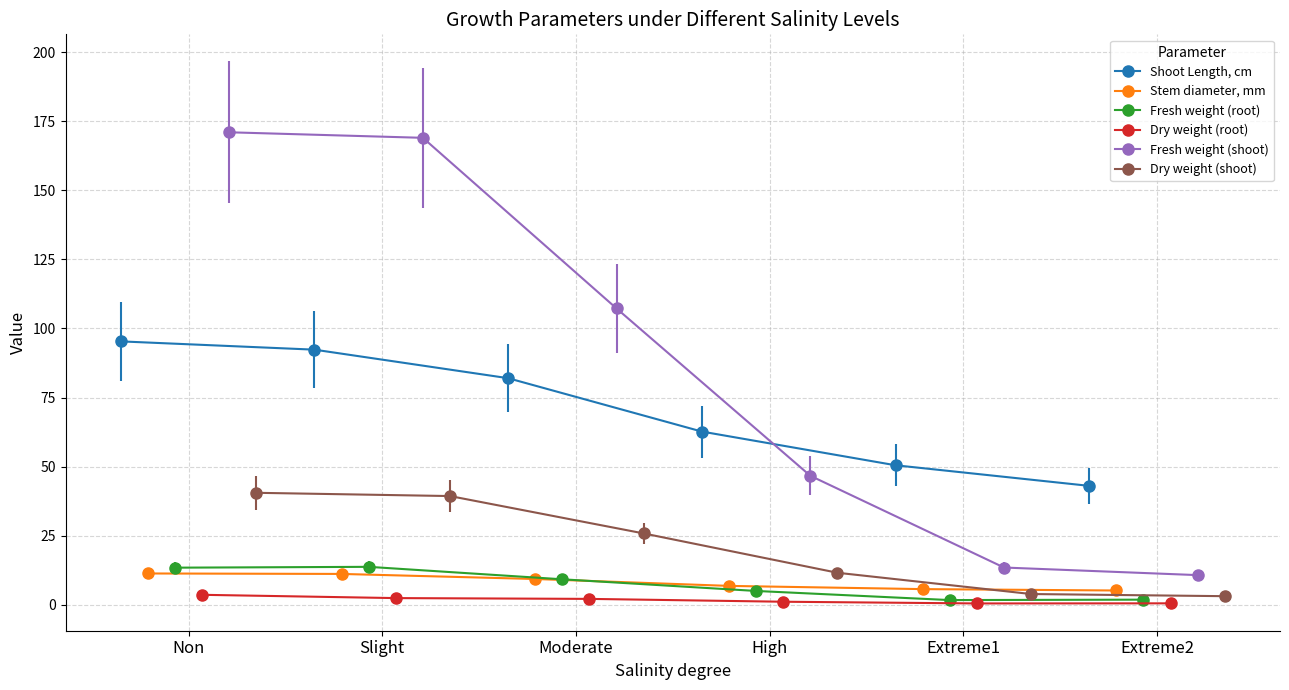

What is the maximum value for Shoot Length, cm?

95.3